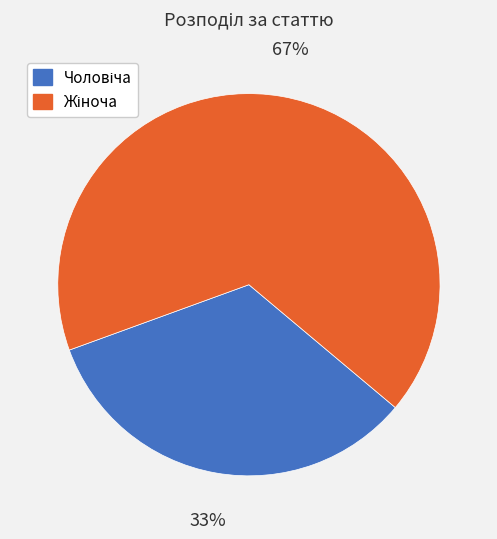

To the nearest percent, what is the average slice percentage?

50%